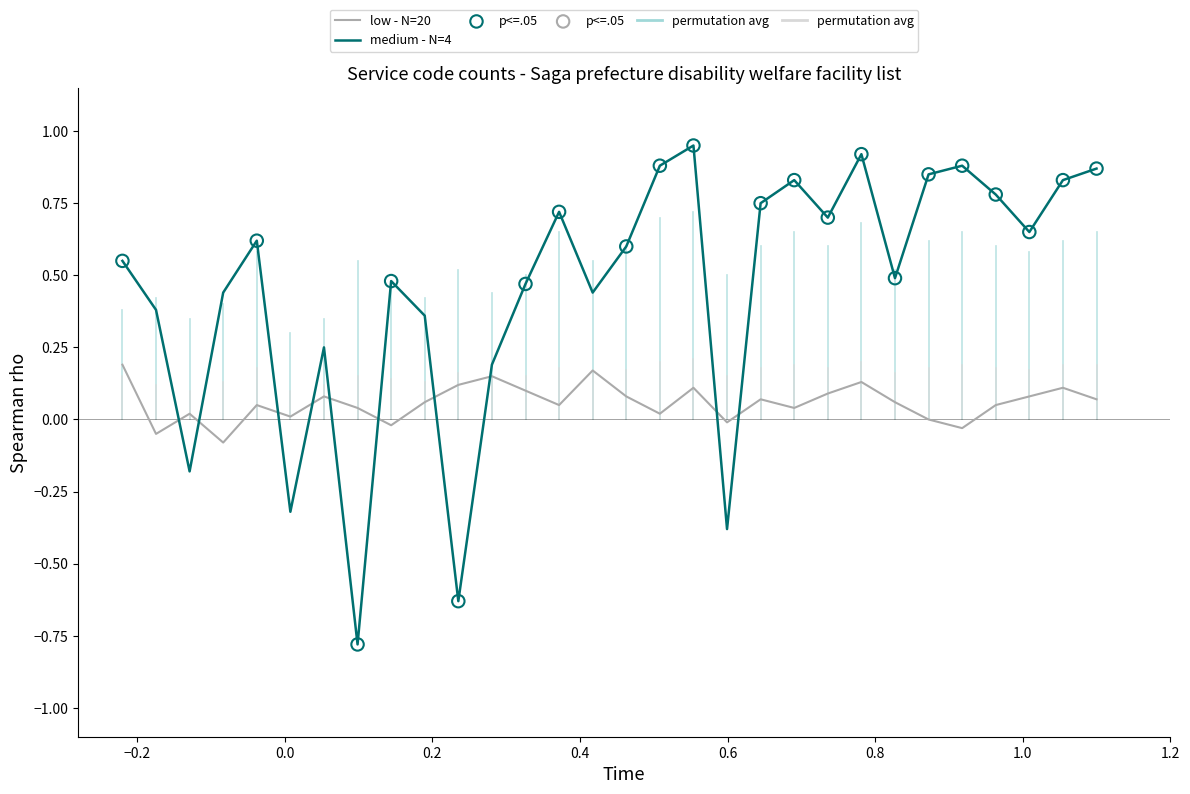

Which series has the largest total across all categories?

medium - N=4